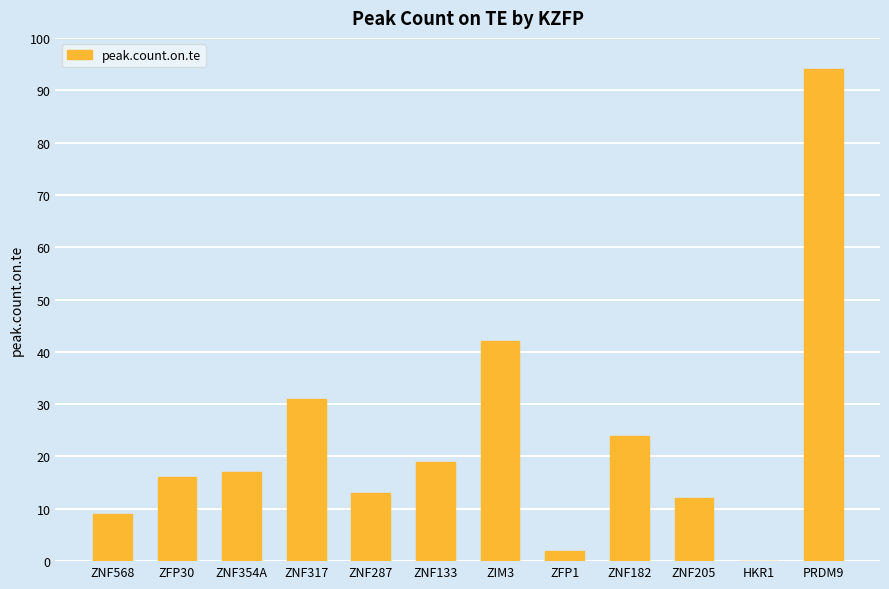

Reading left to right, transcribe all the data shown in this chart.

9	16	17	31	13	19	42	2	24	12	0	94